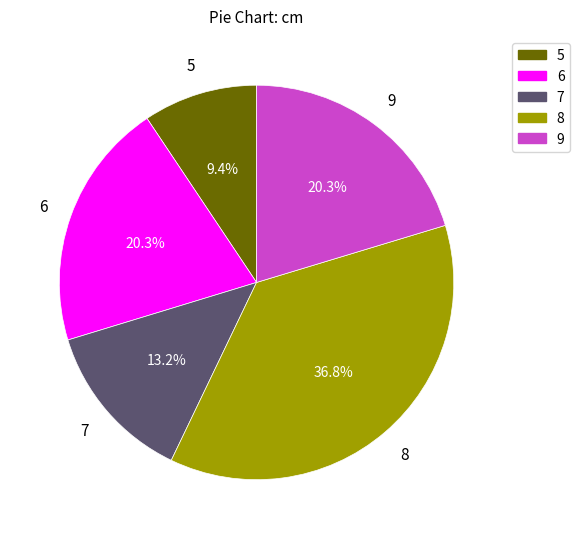

Between 8 and 9, which is larger?

8